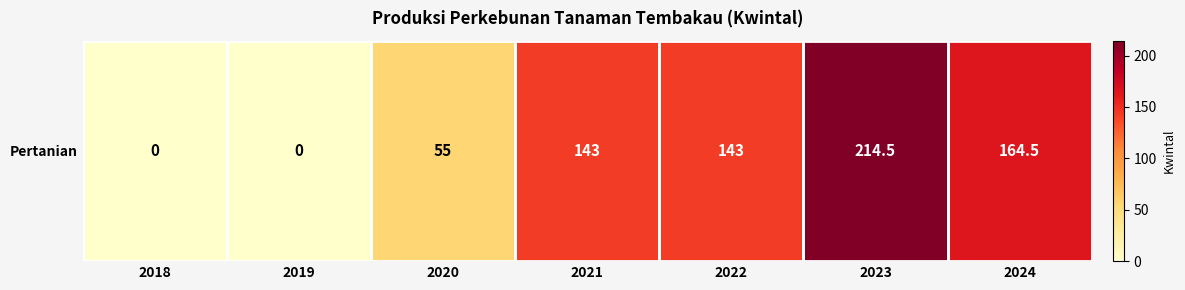

List the labels in order of value, smallest first.

2018, 2019, 2020, 2021, 2022, 2024, 2023